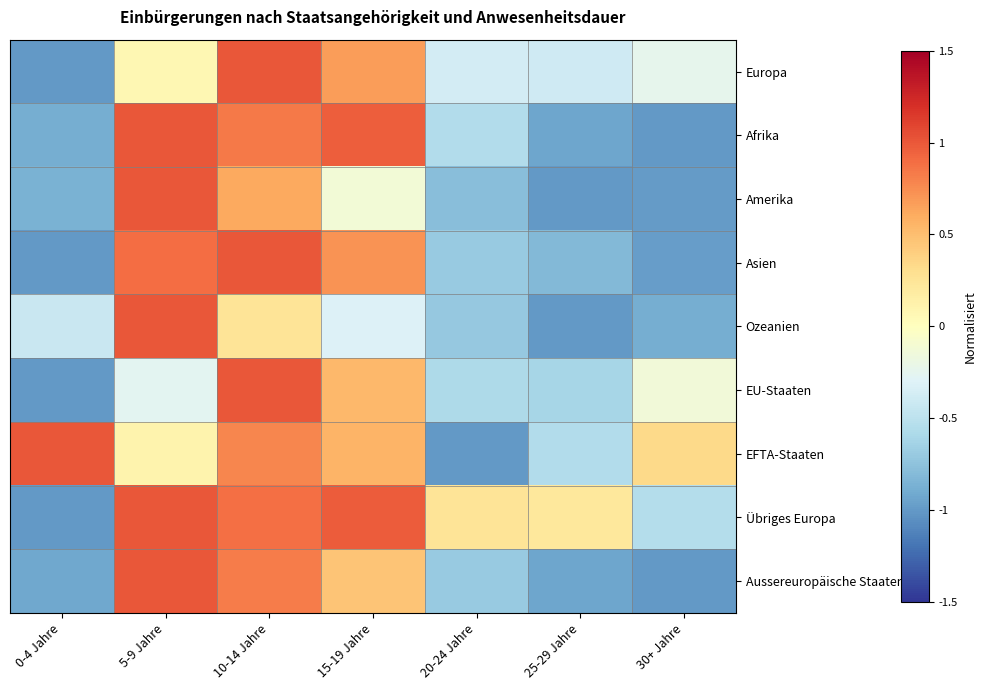

Reading right to left, transcribe all the data shown in this chart.

Europa: 30+ Jahre=-0.2	25-29 Jahre=-0.4	20-24 Jahre=-0.4	15-19 Jahre=0.7	10-14 Jahre=1.0	5-9 Jahre=0.1	0-4 Jahre=-1.0
Afrika: 30+ Jahre=-1.0	25-29 Jahre=-0.9	20-24 Jahre=-0.6	15-19 Jahre=1.0	10-14 Jahre=0.8	5-9 Jahre=1.0	0-4 Jahre=-0.9
Amerika: 30+ Jahre=-1.0	25-29 Jahre=-1.0	20-24 Jahre=-0.8	15-19 Jahre=-0.1	10-14 Jahre=0.6	5-9 Jahre=1.0	0-4 Jahre=-0.9
Asien: 30+ Jahre=-1.0	25-29 Jahre=-0.8	20-24 Jahre=-0.7	15-19 Jahre=0.7	10-14 Jahre=1.0	5-9 Jahre=0.9	0-4 Jahre=-1.0
Ozeanien: 30+ Jahre=-0.9	25-29 Jahre=-1.0	20-24 Jahre=-0.7	15-19 Jahre=-0.3	10-14 Jahre=0.3	5-9 Jahre=1.0	0-4 Jahre=-0.4
EU-Staaten: 30+ Jahre=-0.1	25-29 Jahre=-0.6	20-24 Jahre=-0.6	15-19 Jahre=0.5	10-14 Jahre=1.0	5-9 Jahre=-0.3	0-4 Jahre=-1.0
EFTA-Staaten: 30+ Jahre=0.3	25-29 Jahre=-0.6	20-24 Jahre=-1.0	15-19 Jahre=0.6	10-14 Jahre=0.8	5-9 Jahre=0.1	0-4 Jahre=1.0
Übriges Europa: 30+ Jahre=-0.6	25-29 Jahre=0.2	20-24 Jahre=0.3	15-19 Jahre=1.0	10-14 Jahre=0.9	5-9 Jahre=1.0	0-4 Jahre=-1.0
Aussereuropäische Staaten: 30+ Jahre=-1.0	25-29 Jahre=-0.9	20-24 Jahre=-0.7	15-19 Jahre=0.5	10-14 Jahre=0.8	5-9 Jahre=1.0	0-4 Jahre=-0.9